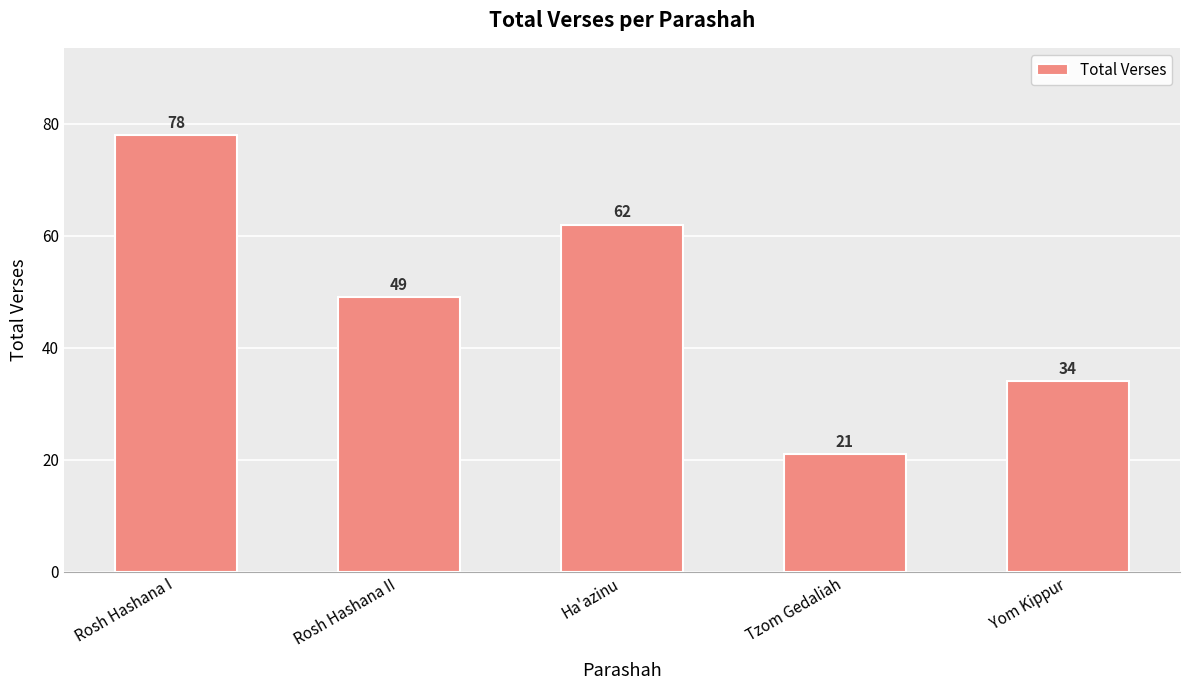

What is the minimum value shown in the chart?

21